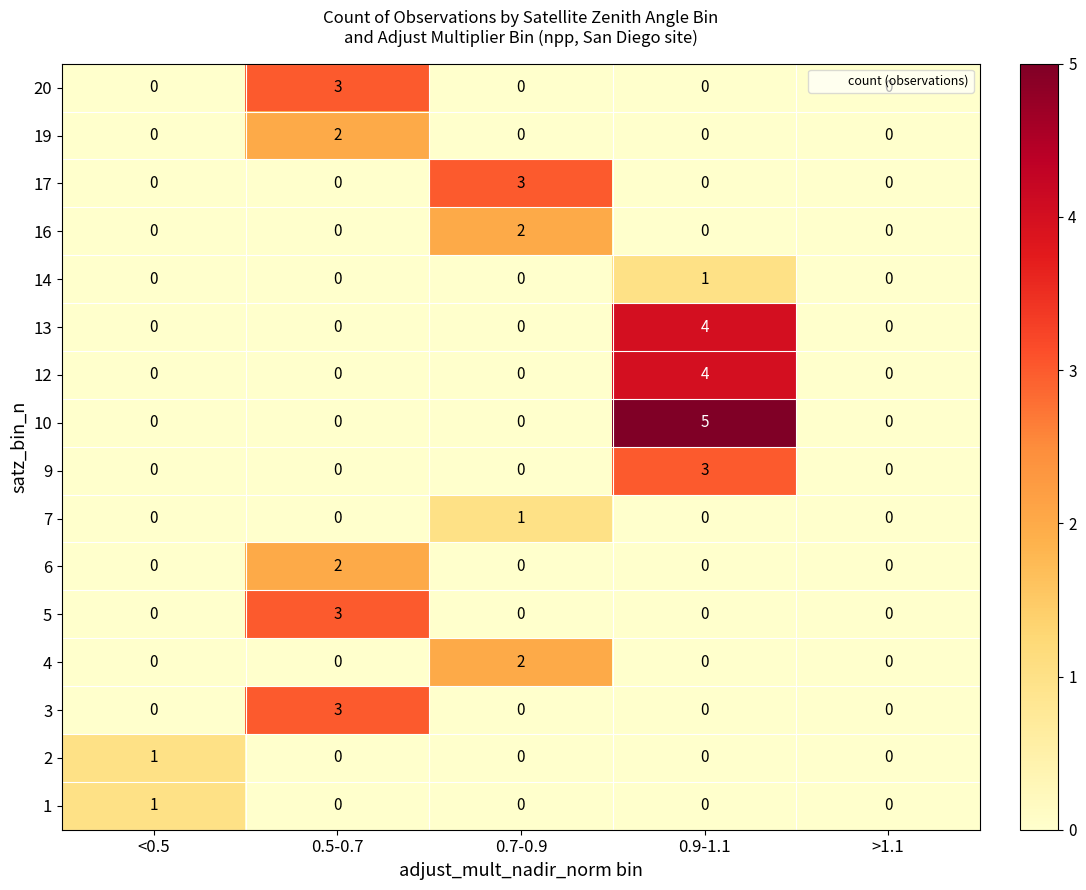

The 3 series shows 1 at 0.7-0.9. True or false?

False